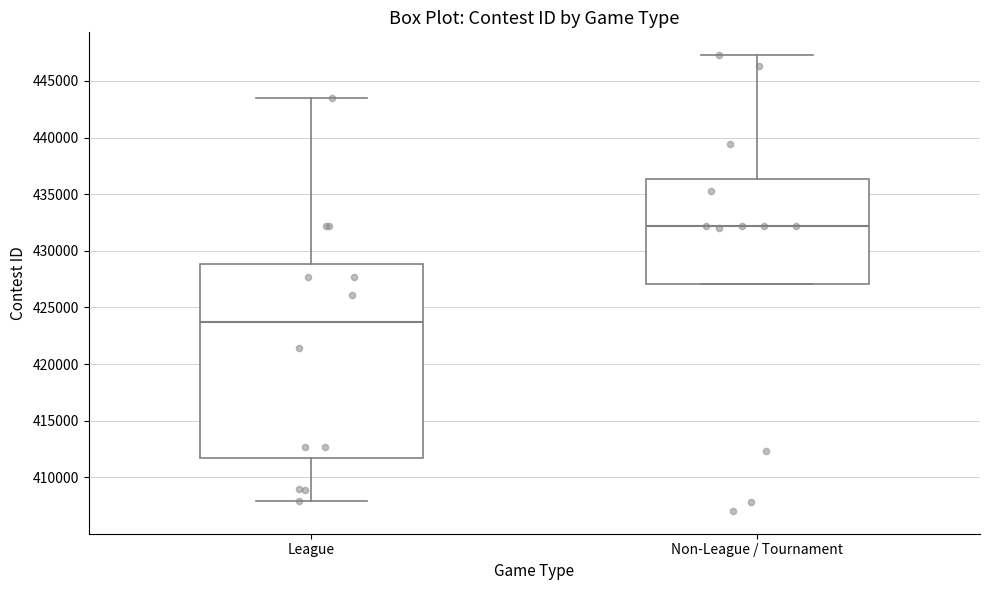

Reading left to right, transcribe this box plot: for each box, give where its median line is, the range the box spans, and where its two whiskers end, as read against the y-axis. The values are not printed on the chart, so give them approximately, as read against the axis.

League: median 424000, box 412000 to 429000, whiskers 408000 to 443500
Non-League / Tournament: median 432000, box 427000 to 436500, whiskers 427000 to 447500